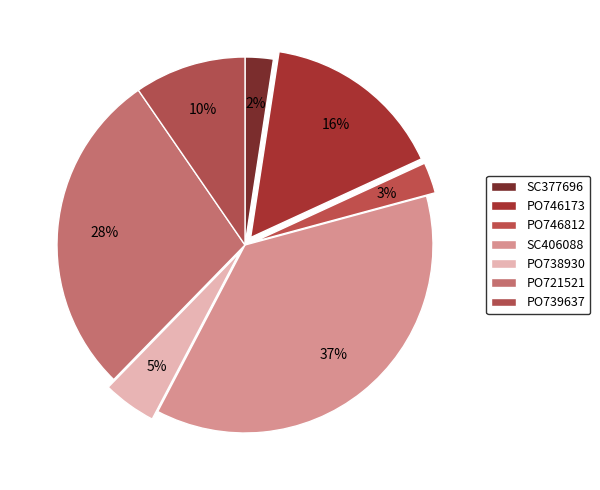

How many segments does this pie chart have?

7